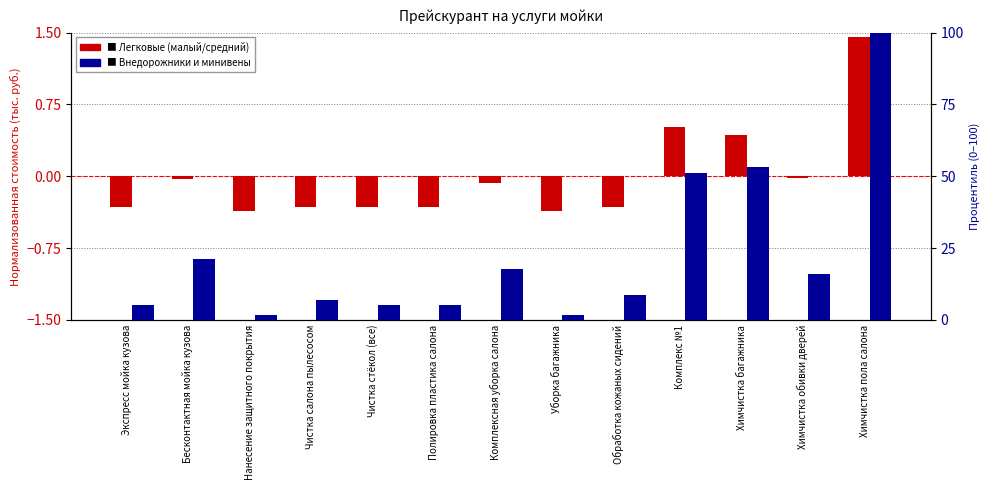

Reading left to right, what are all the values shown in this chart?

Легковые (малый/средний): Экспресс мойка кузова=-0.3	Бесконтактная мойка кузова=-0.0	Нанесение защитного покрытия=-0.4	Чистка салона пылесосом=-0.3	Чистка стёкол (все)=-0.3	Полировка пластика салона=-0.3	Комплексная уборка салона=-0.1	Уборка багажника=-0.4	Обработка кожаных сидений=-0.3	Комплекс №1=0.5	Химчистка багажника=0.4	Химчистка обивки дверей=-0.0	Химчистка пола салона=1.5
Внедорожники и минивены: Экспресс мойка кузова=5.3	Бесконтактная мойка кузова=21.2	Нанесение защитного покрытия=1.8	Чистка салона пылесосом=7.1	Чистка стёкол (все)=5.3	Полировка пластика салона=5.3	Комплексная уборка салона=17.7	Уборка багажника=1.8	Обработка кожаных сидений=8.8	Комплекс №1=51.2	Химчистка багажника=53.4	Химчистка обивки дверей=15.9	Химчистка пола салона=100.0